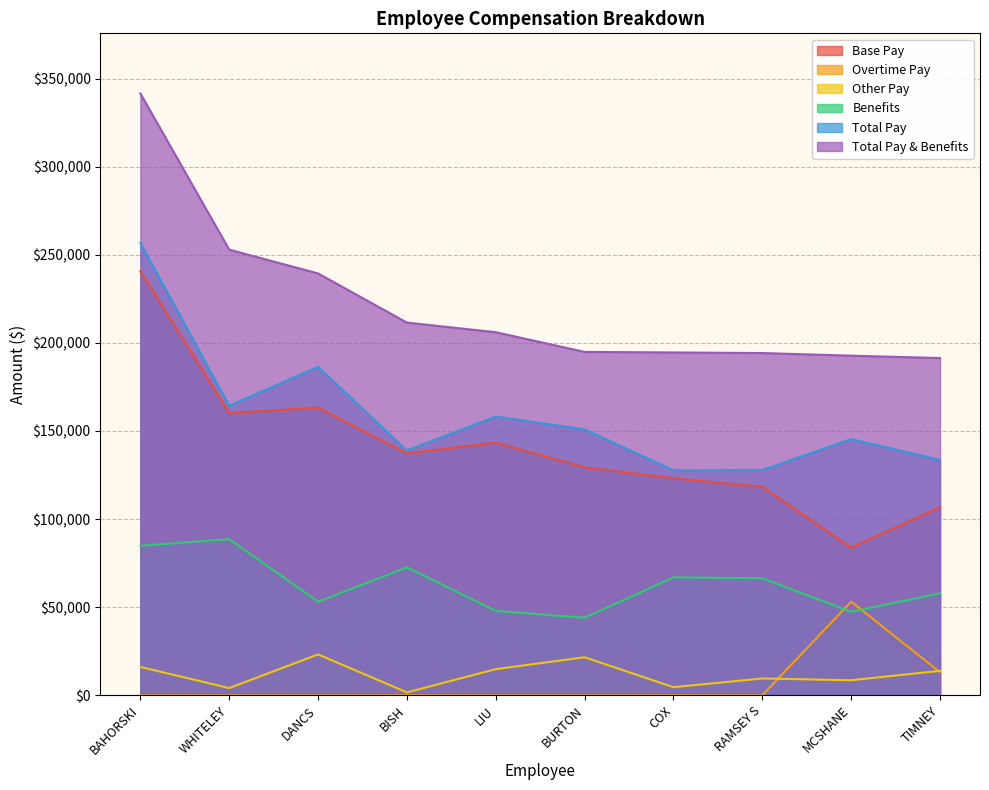

What is the sum of the Total Pay & Benefits values at RAMSEY S and LIU?

400231.7